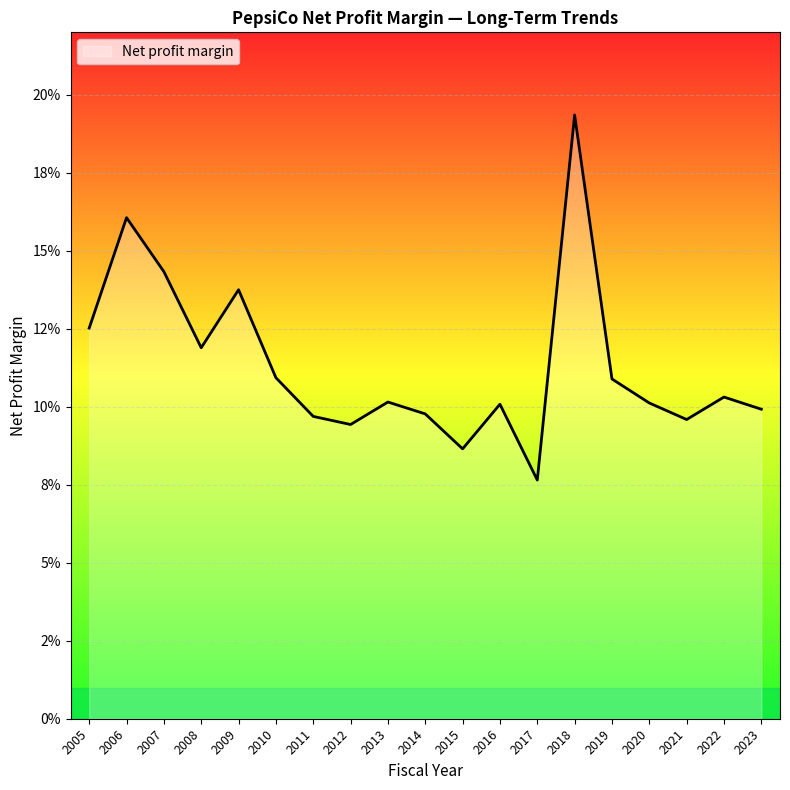

Does the chart display data point markers on the line(s)?

No